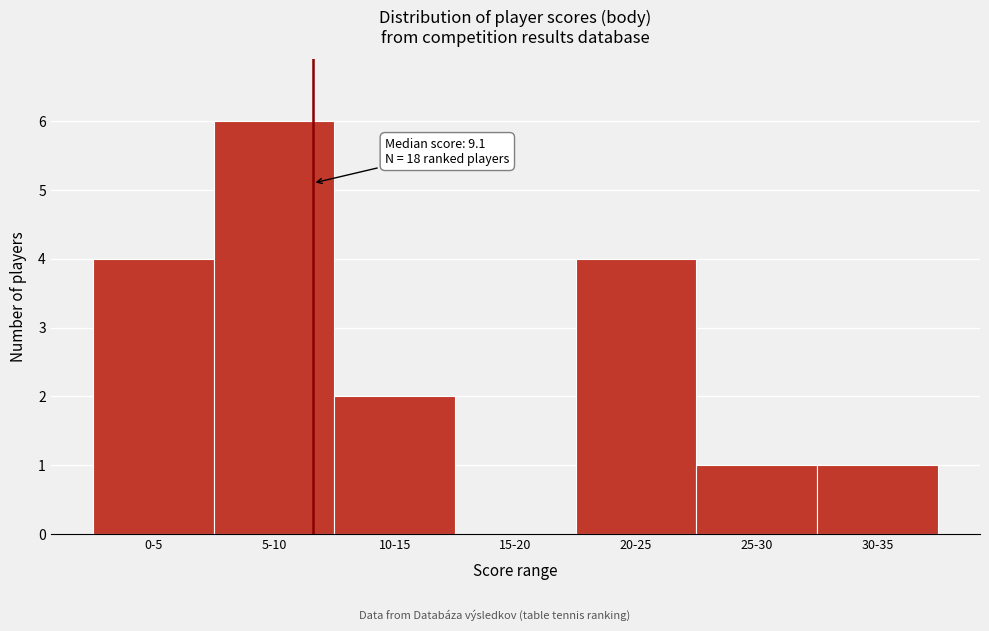

Reading left to right, extract all data points from this chart.

0-5=4	5-10=6	10-15=2	15-20=0	20-25=4	25-30=1	30-35=1